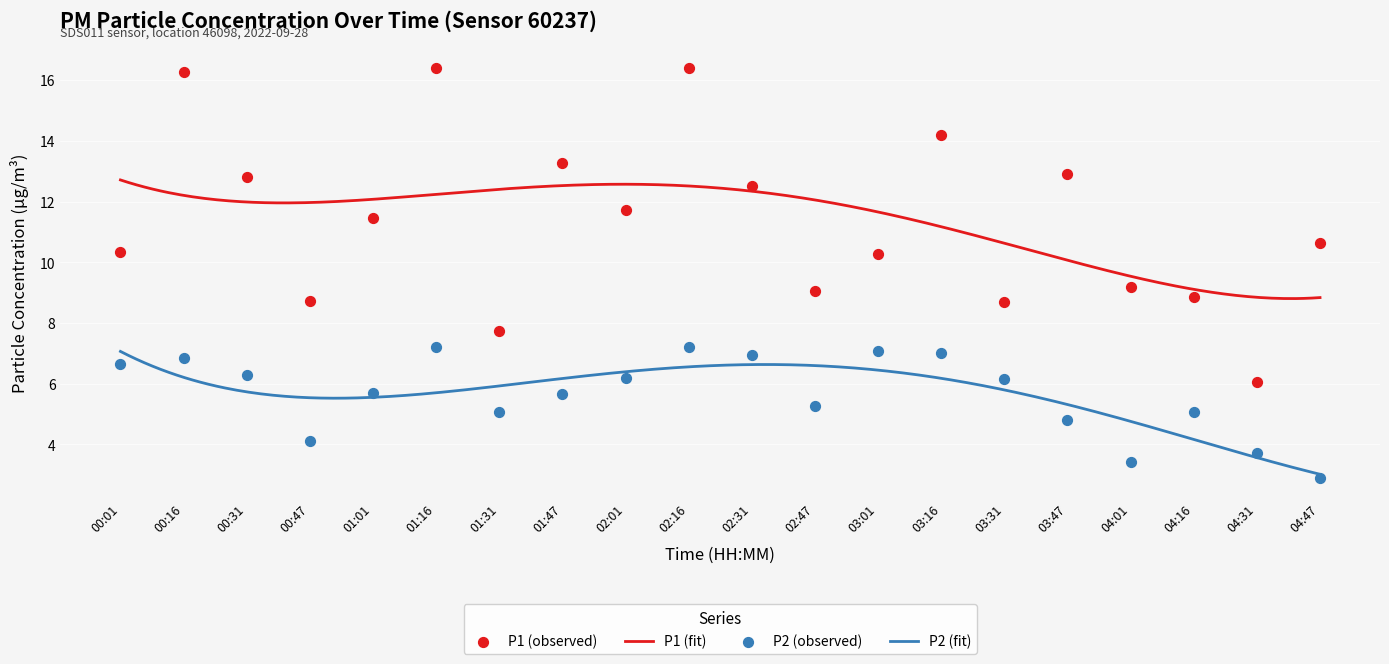

Is the value of P1 at 02:47 greater than the value of P2 at 04:47?

Yes